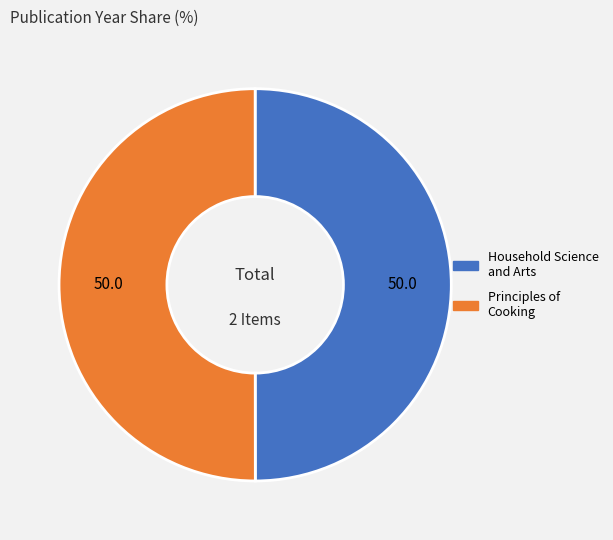

What is the ratio of the value at Principles of Cooking to the value at Household Science and Arts?

1.0